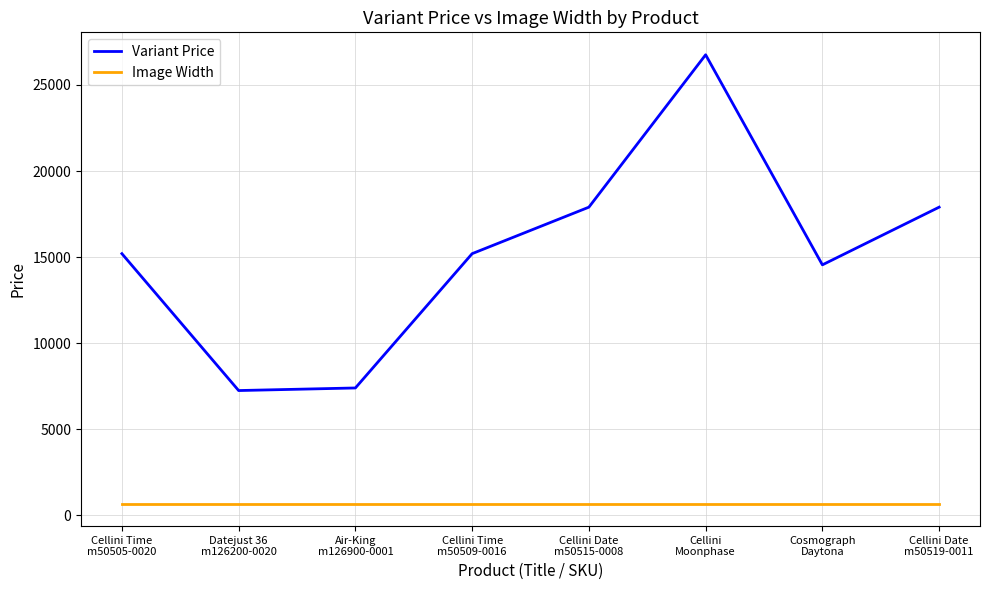

What is the spread (max minus min) of values at Cellini Date
m50515-0008?

17220